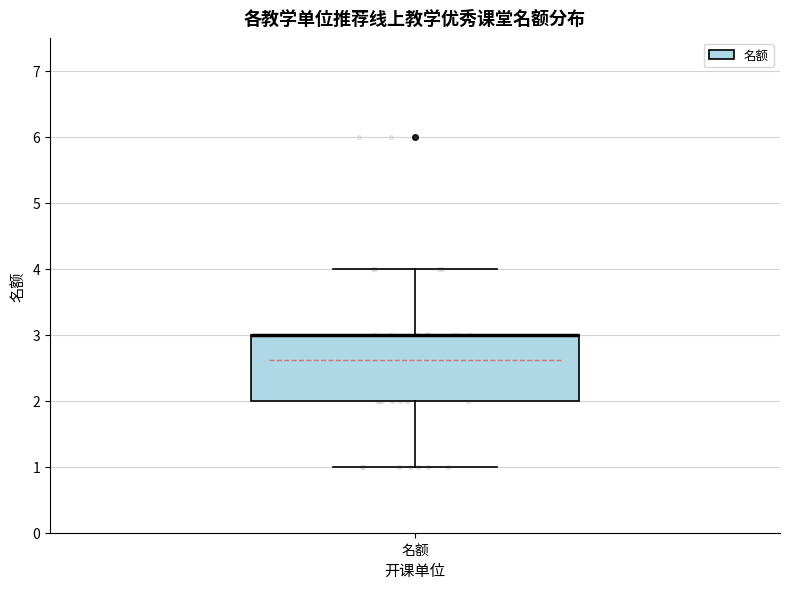

Transcribe this box plot: give where the median line is, the range the box spans, and where the two whiskers end, as read against the y-axis. The values are not printed on the chart, so give them approximately, as read against the axis.

median 3 (drawn on the box's upper edge), box 2 to 3, whiskers 1 to 4